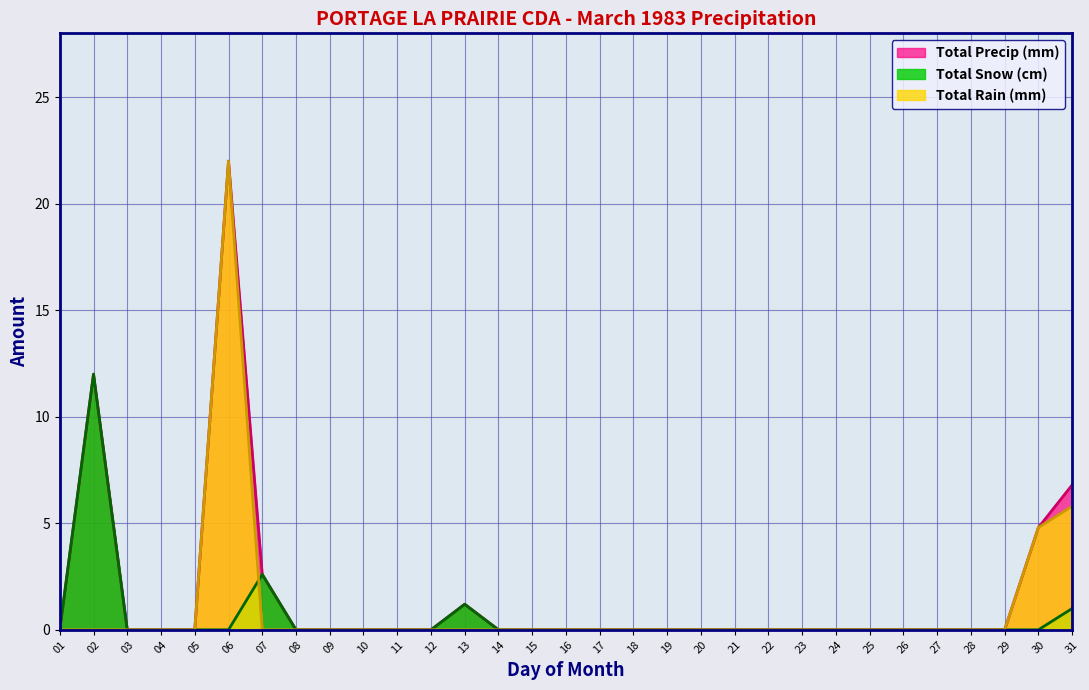

Which series has the largest total across all categories?

Total Precip (mm)